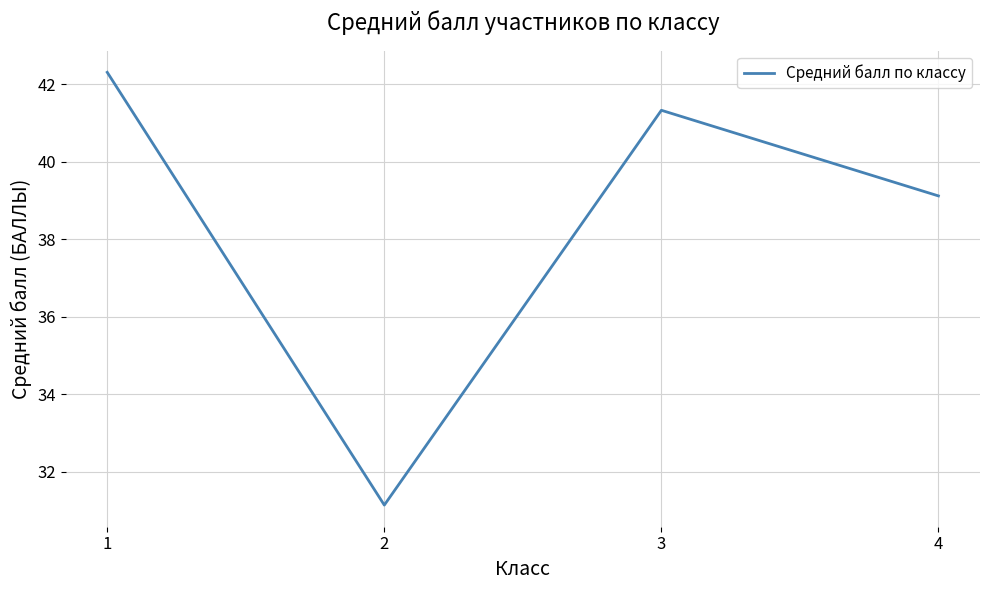

True or false: the data shows 8.9 at 4.

False